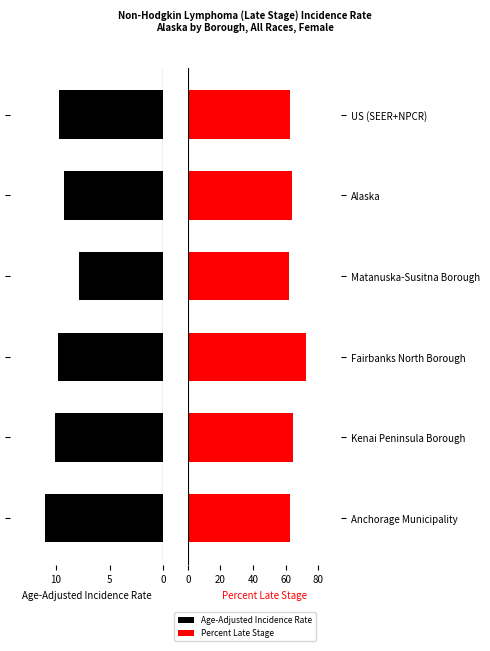

Is the value of Age-Adjusted Incidence Rate at Kenai Peninsula Borough greater than the value of Percent Late Stage at US (SEER+NPCR)?

No